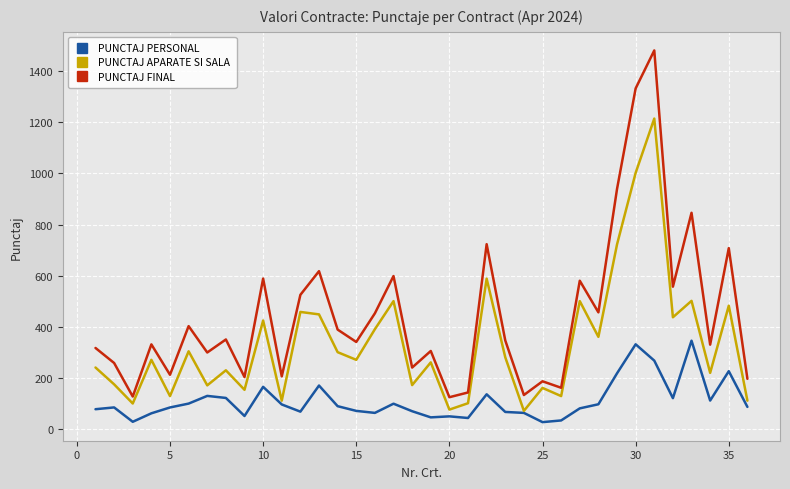

What is the greatest value displayed?

1481.9